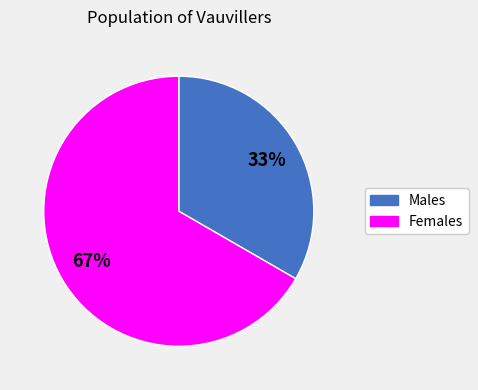

To the nearest percent, what is the average slice percentage?

50%